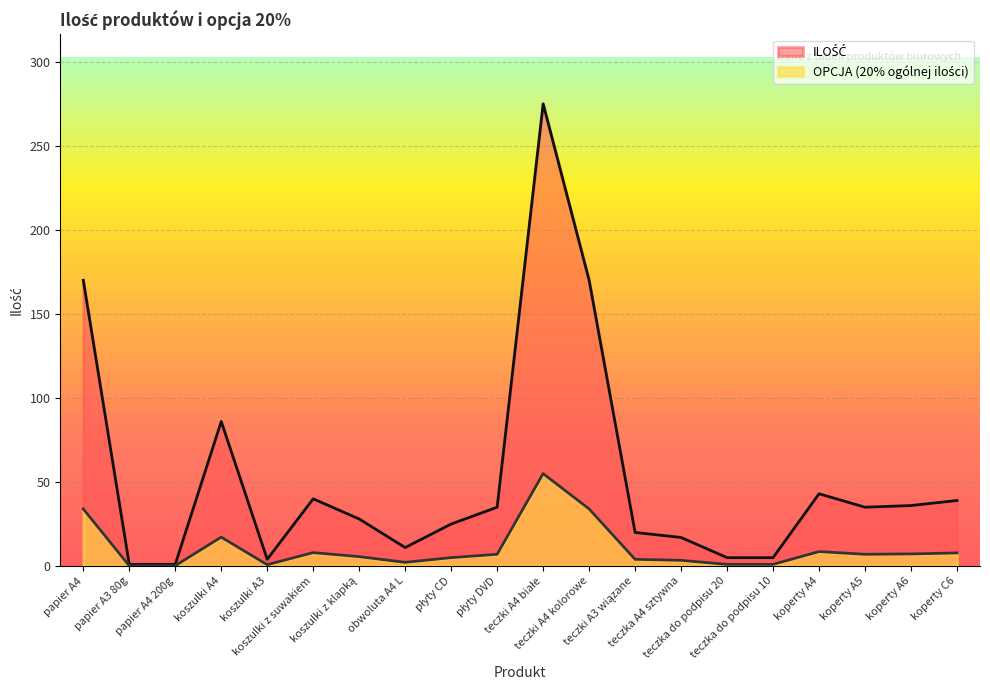

How many data points does each series have?

20